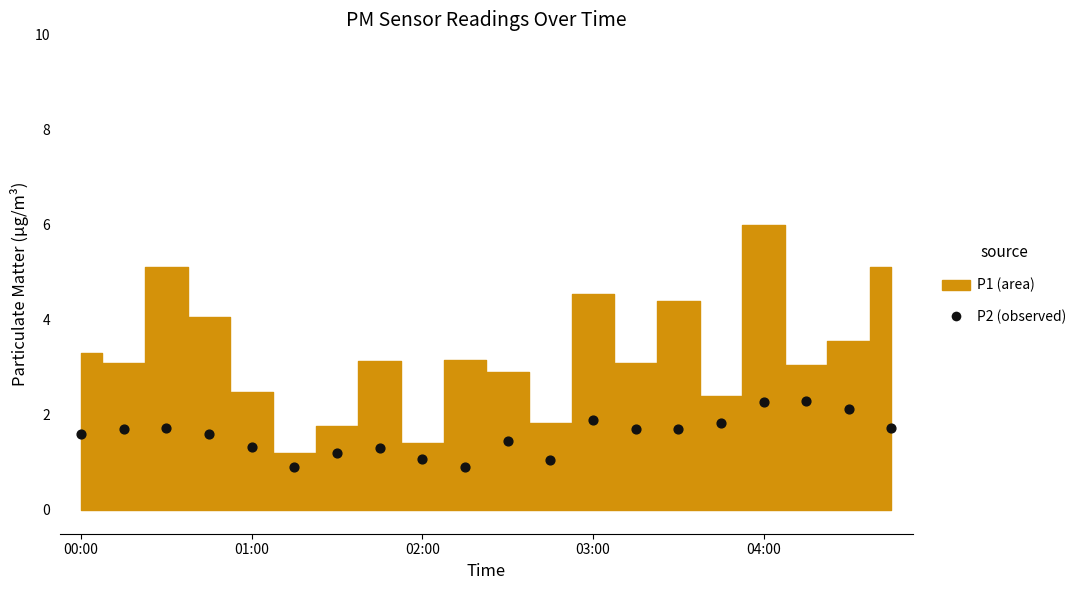

What is the range of Y values (max minus min)?

1.4